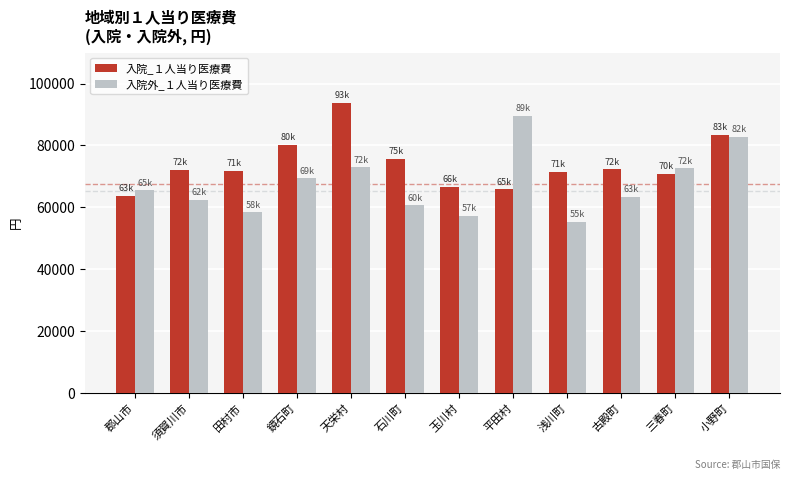

Where is 入院_１人当り医療費 nearest to the value 78690?

鏡石町